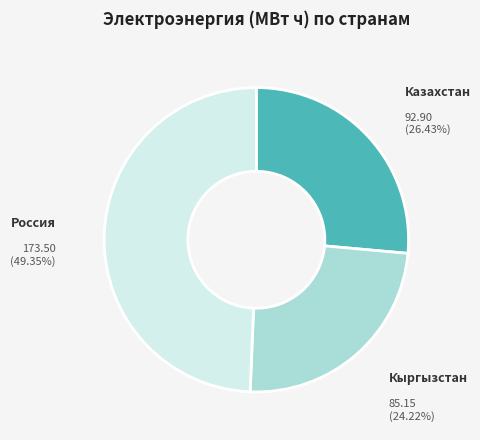

Is there any slice that represents more than half of the pie?

No